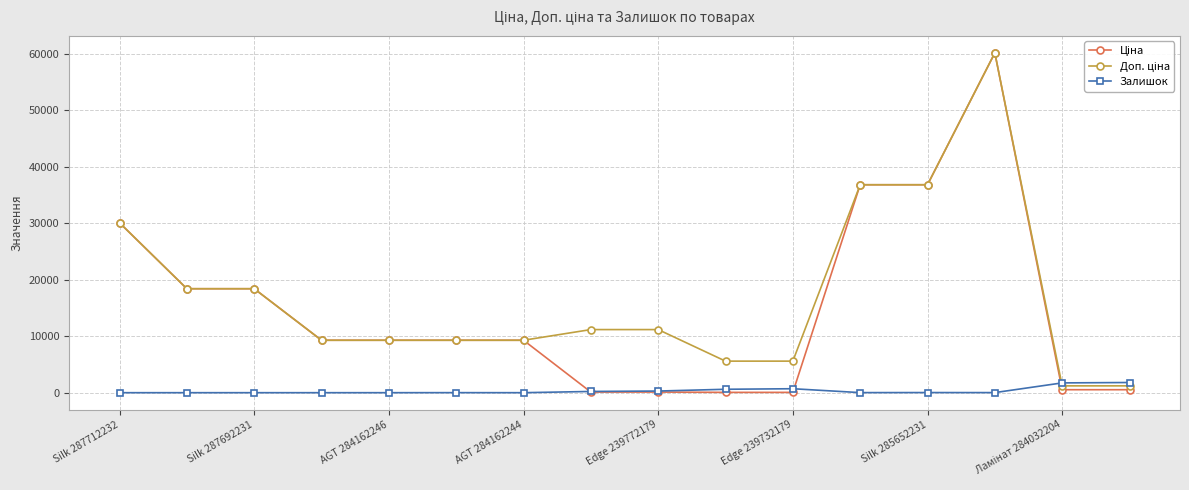

At how many categories does at least one series exceed 3117?

14